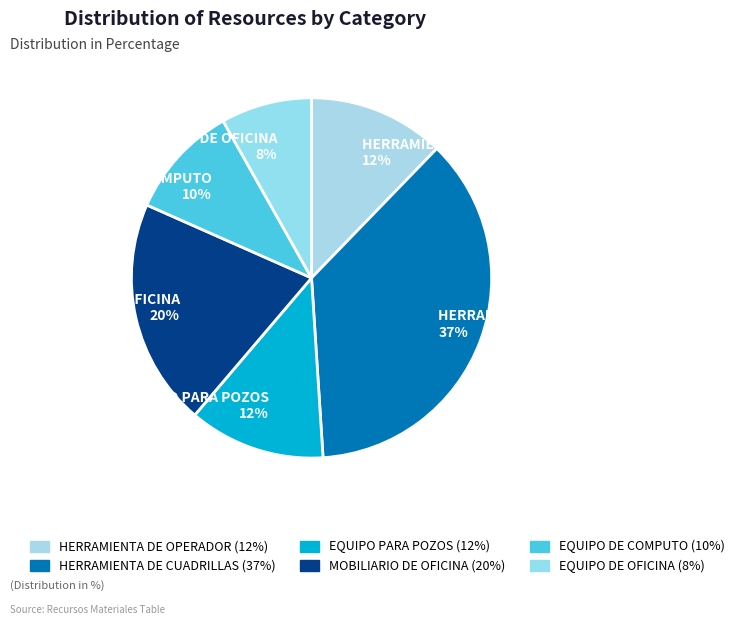

To the nearest percent, what percentage of the pie is HERRAMIENTA DE CUADRILLAS 37%?

37%